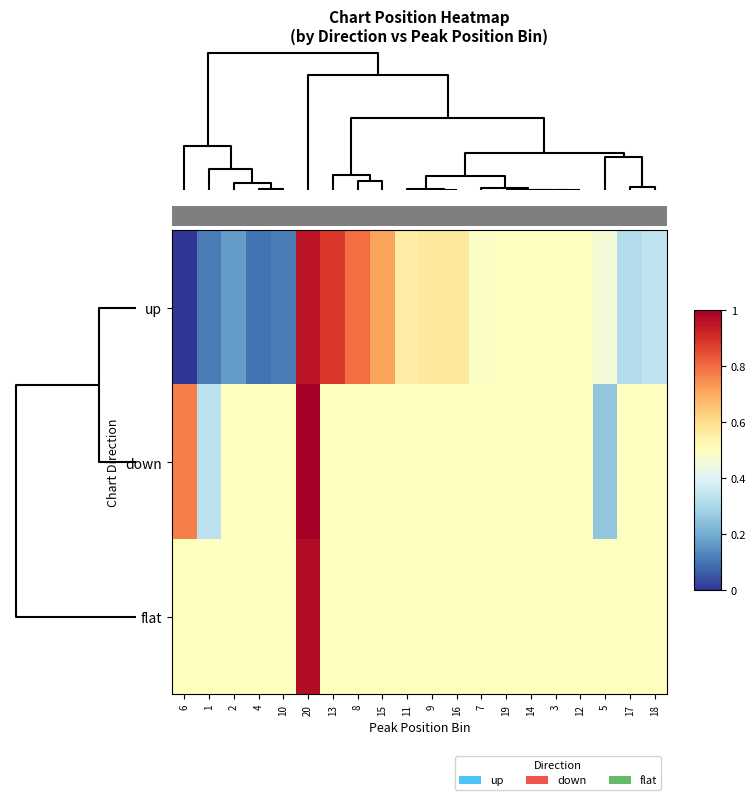

How many categories are shown in the chart?

20